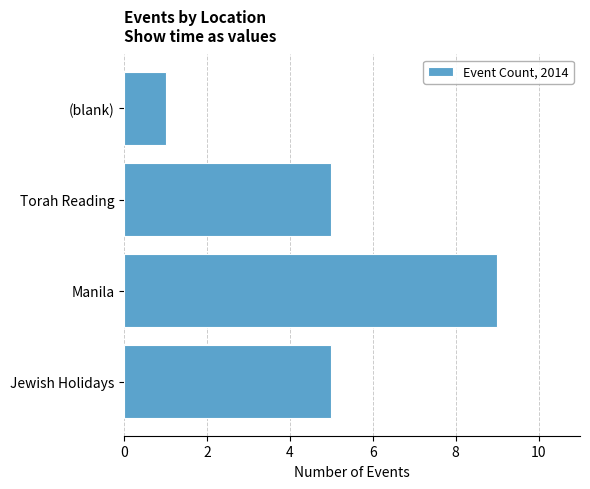

True or false: the data shows 1 at (blank).

True